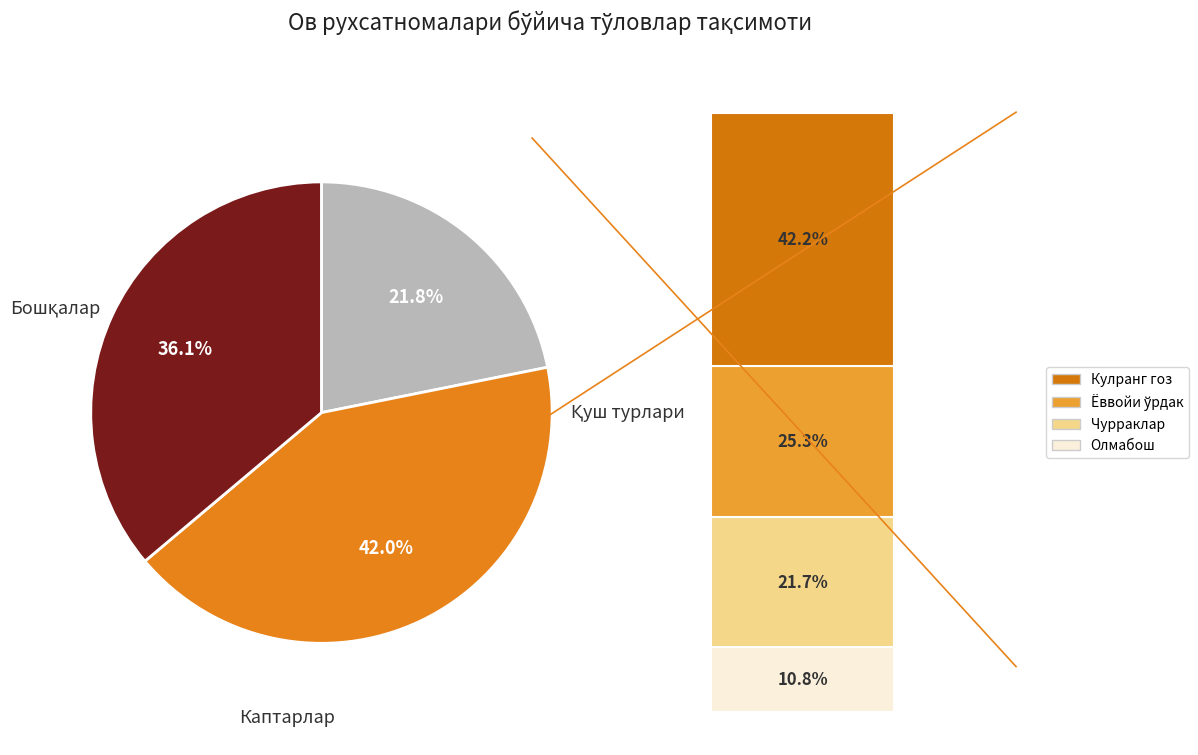

Is there a majority slice in this chart?

No